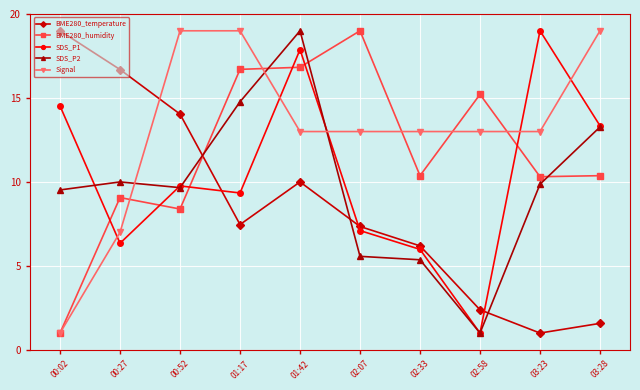

What position from the right is 00:02?

10